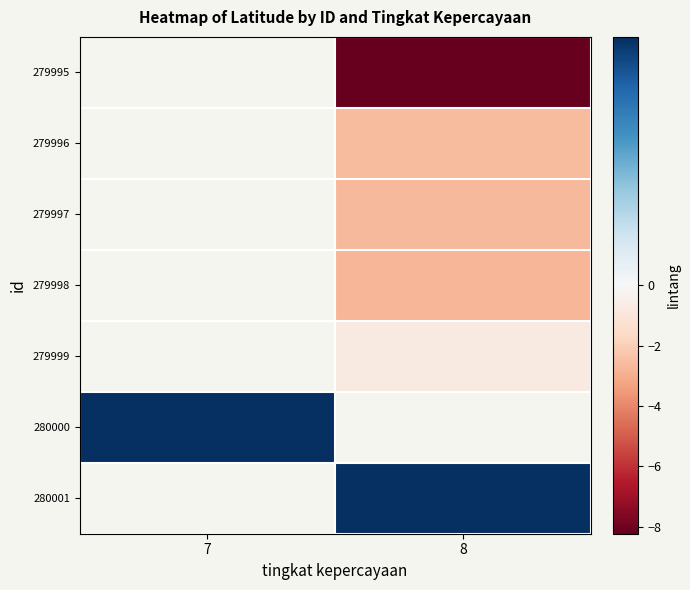

Which series has the largest range (max minus min)?

280000